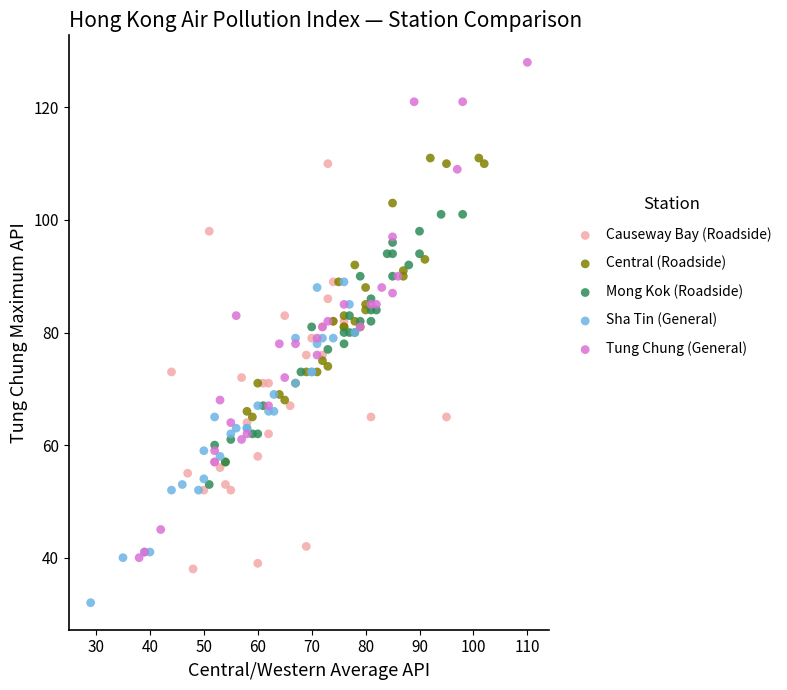

Which series reaches the minimum Y coordinate?

Sha Tin (General)